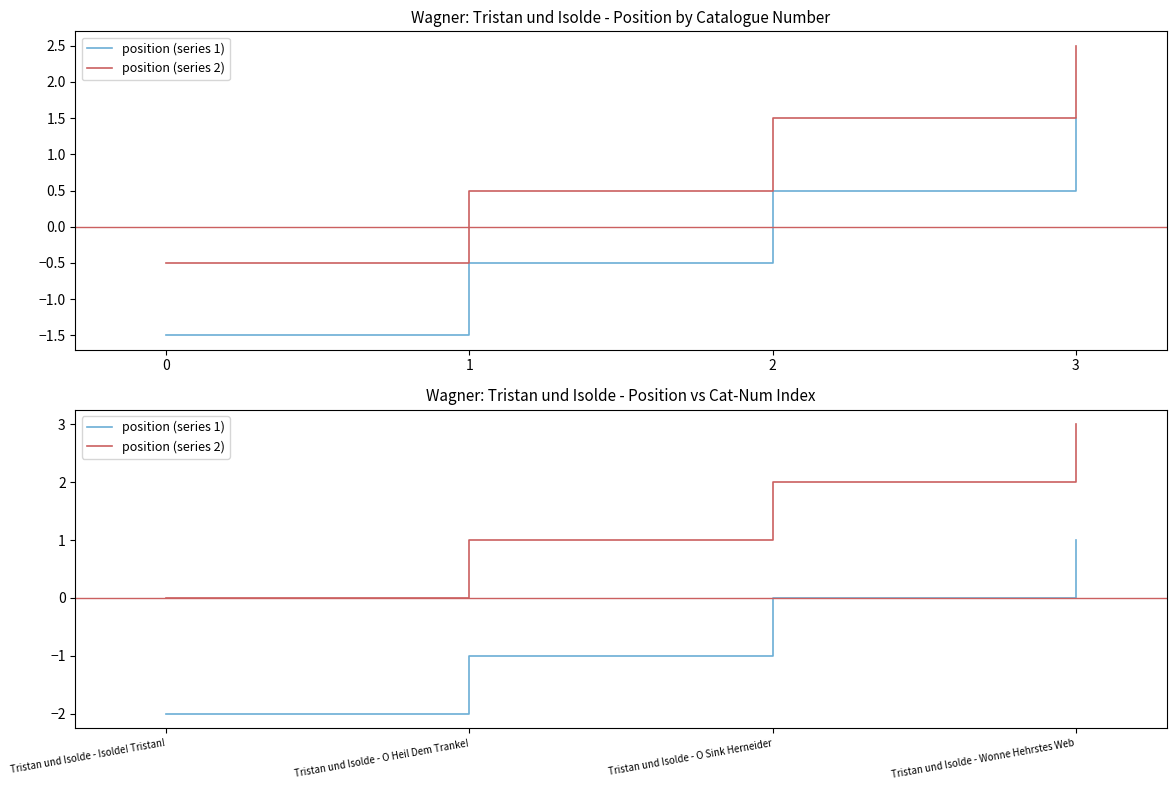

True or false: position (series 2) has more than 1 points higher than both neighbors.

False